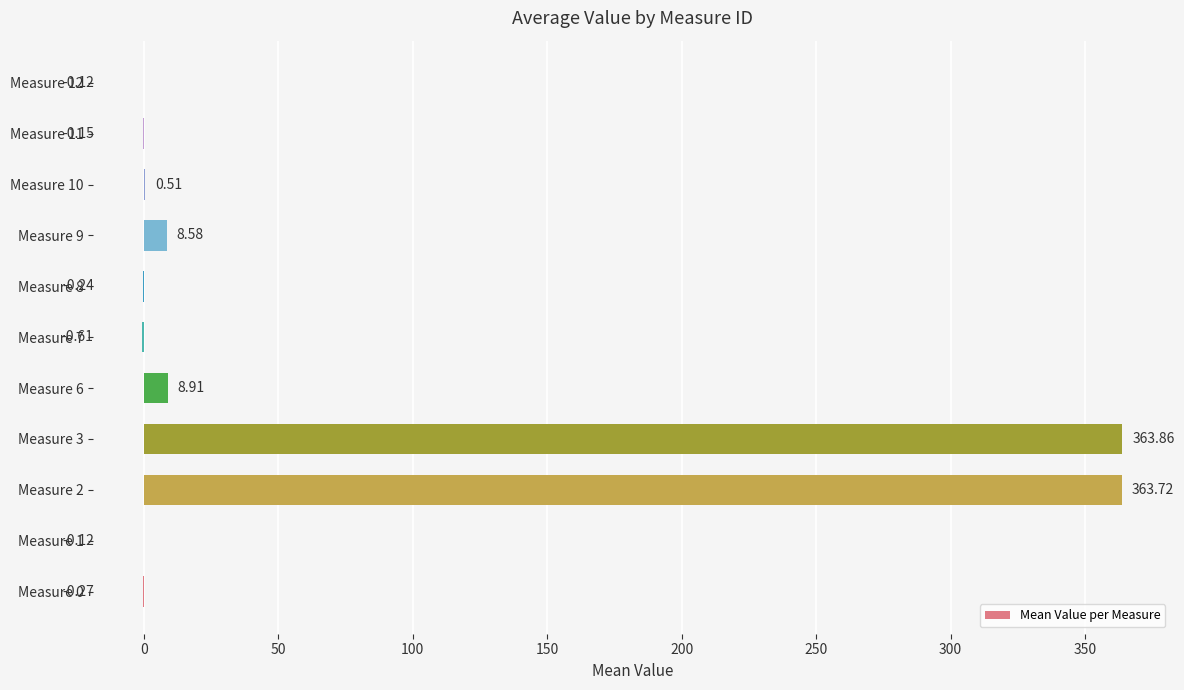

What is the change in value from Measure 7 to Measure 12?

+0.5